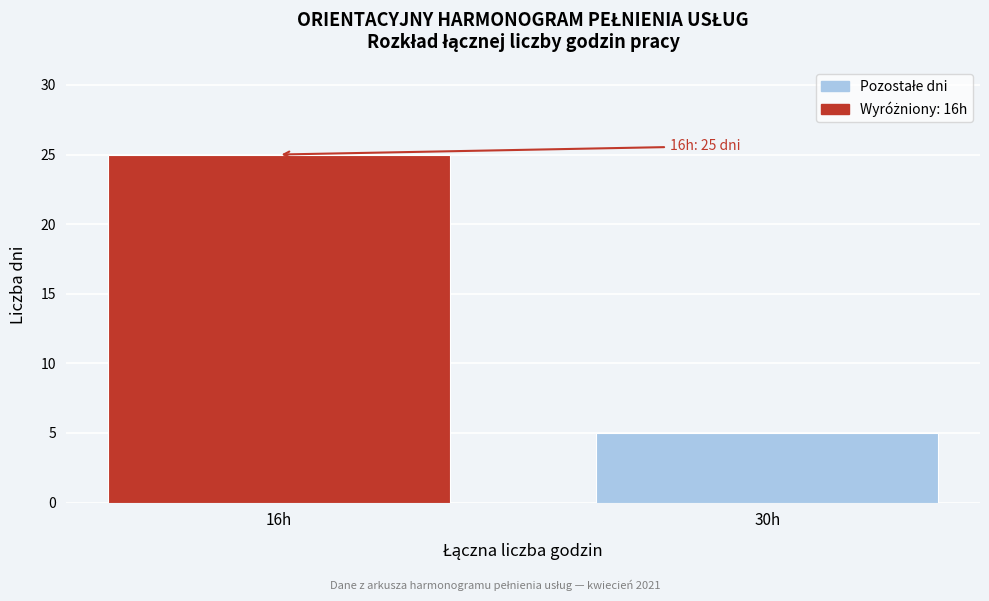

Reading left to right, extract all data points from this chart.

16h=25	30h=5